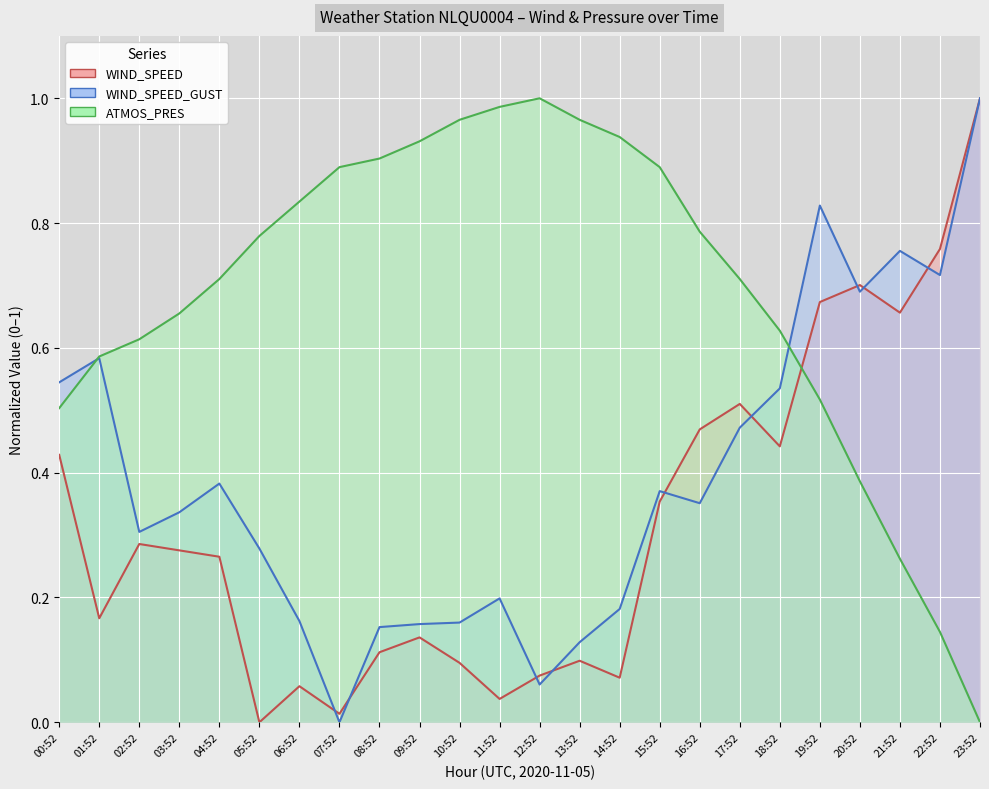

What is the value of the WIND_SPEED point at the 23rd from the left?

0.8